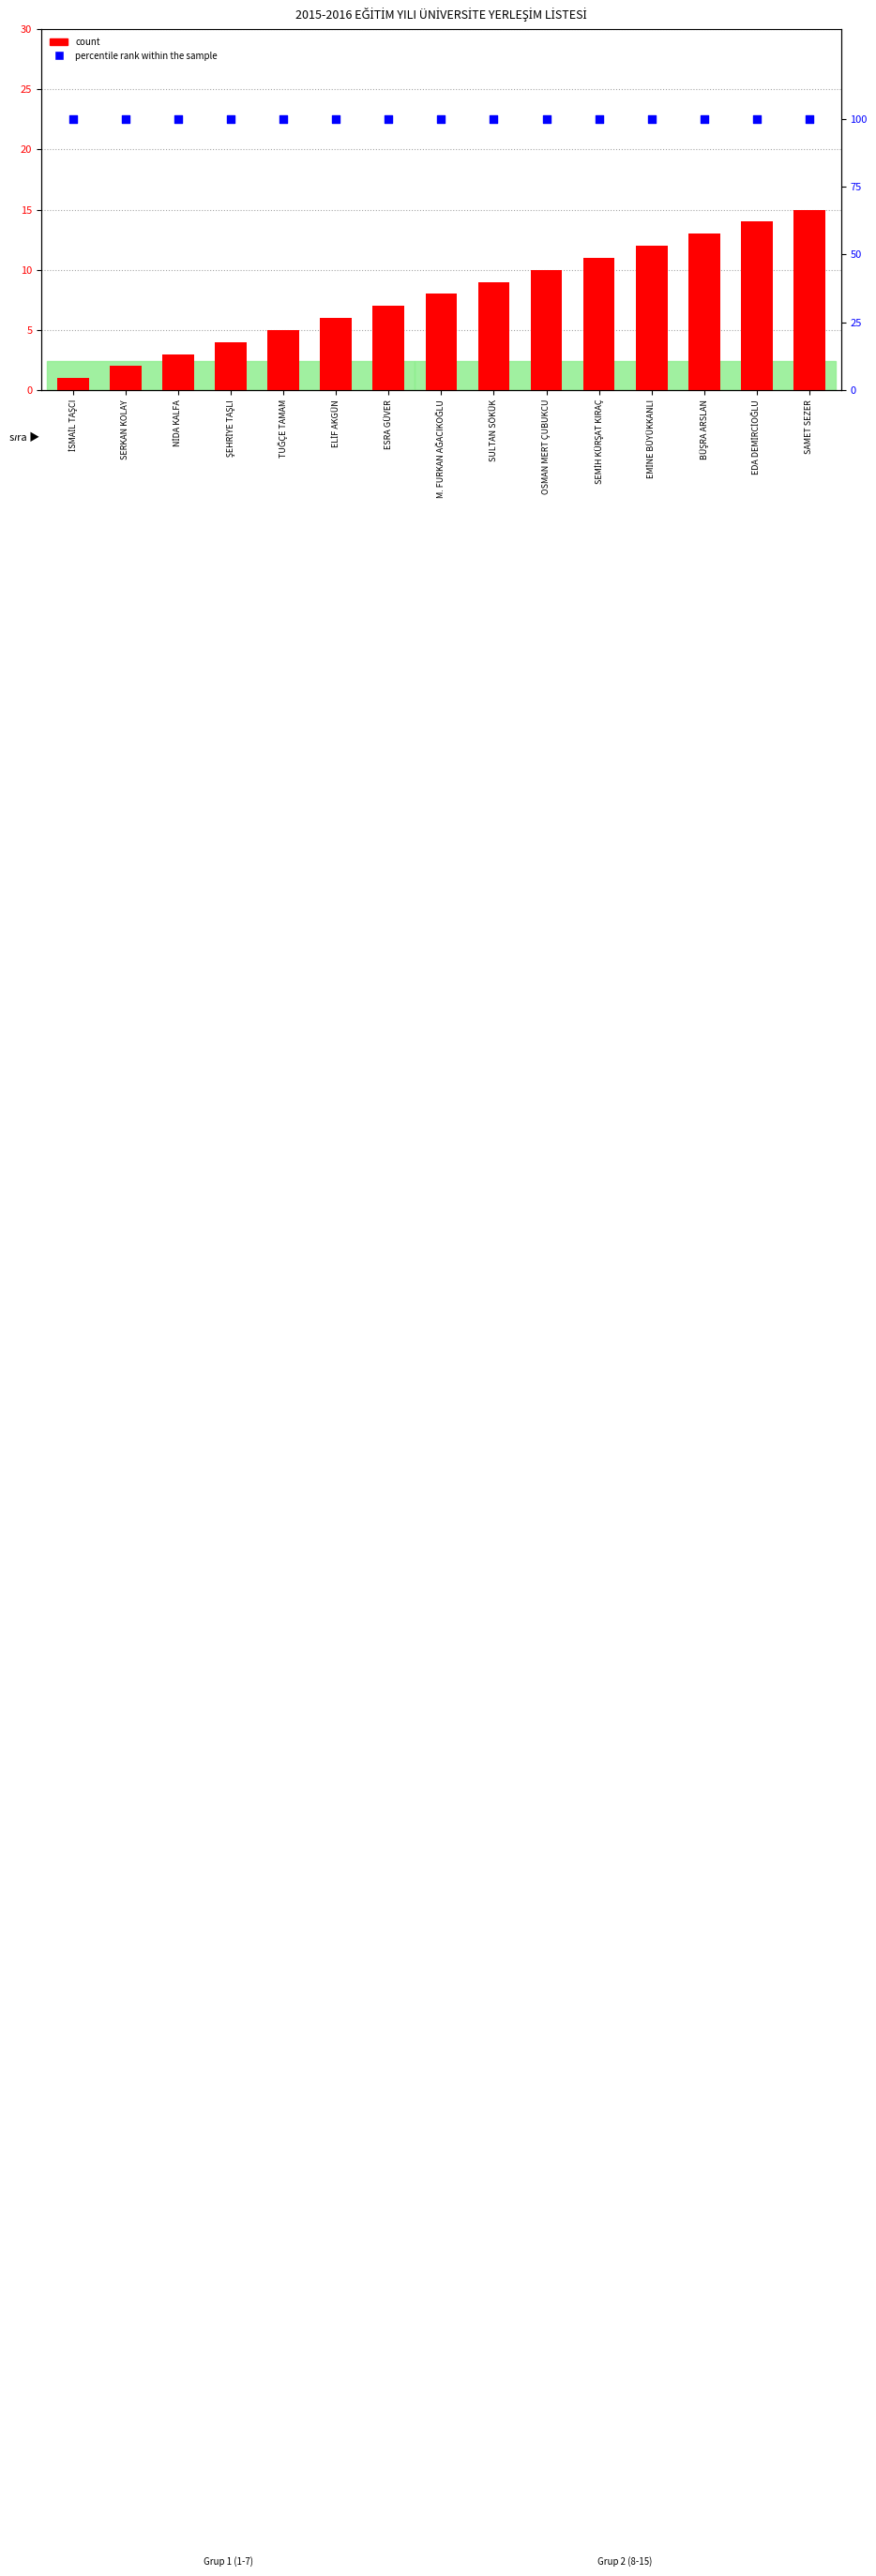

What is the total value across all series at ŞEHRİYE TAŞLI?

104